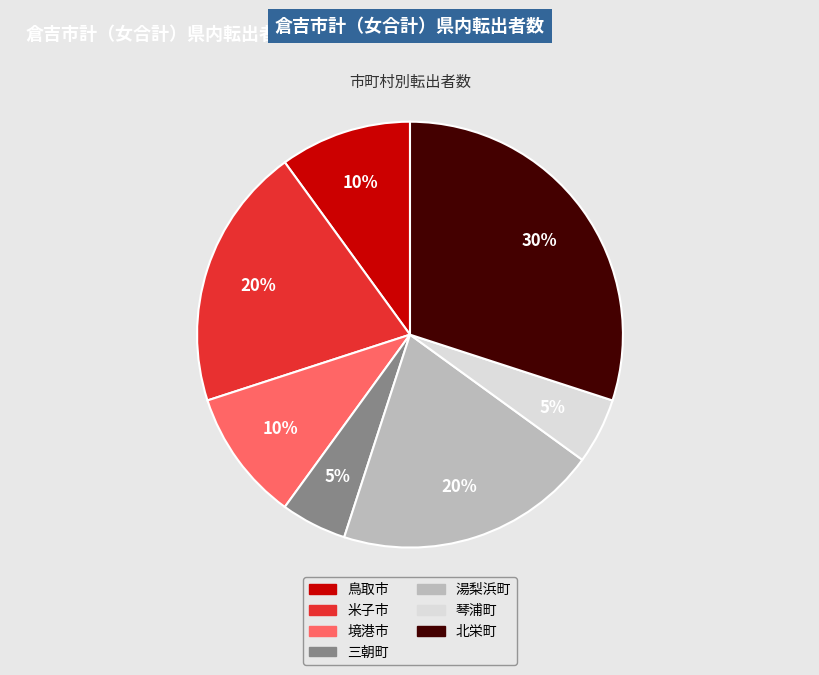

Combined, do 琴浦町 and 米子市 account for over 50%?

No